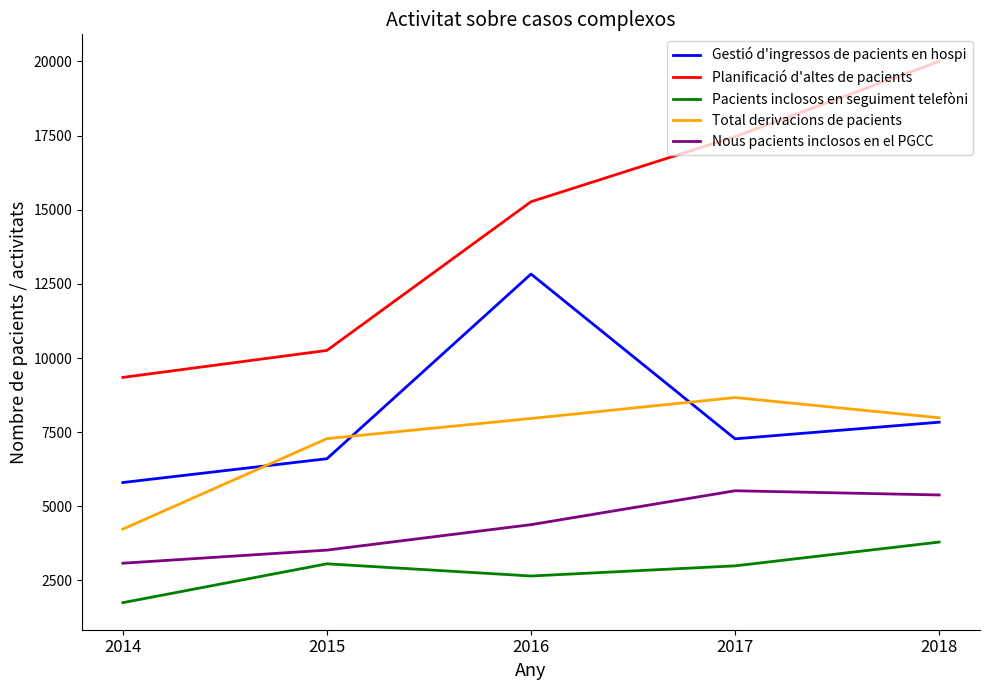

What is the sum of the Nous pacients inclosos en el PGCC values at 2015 and 2017?

9047